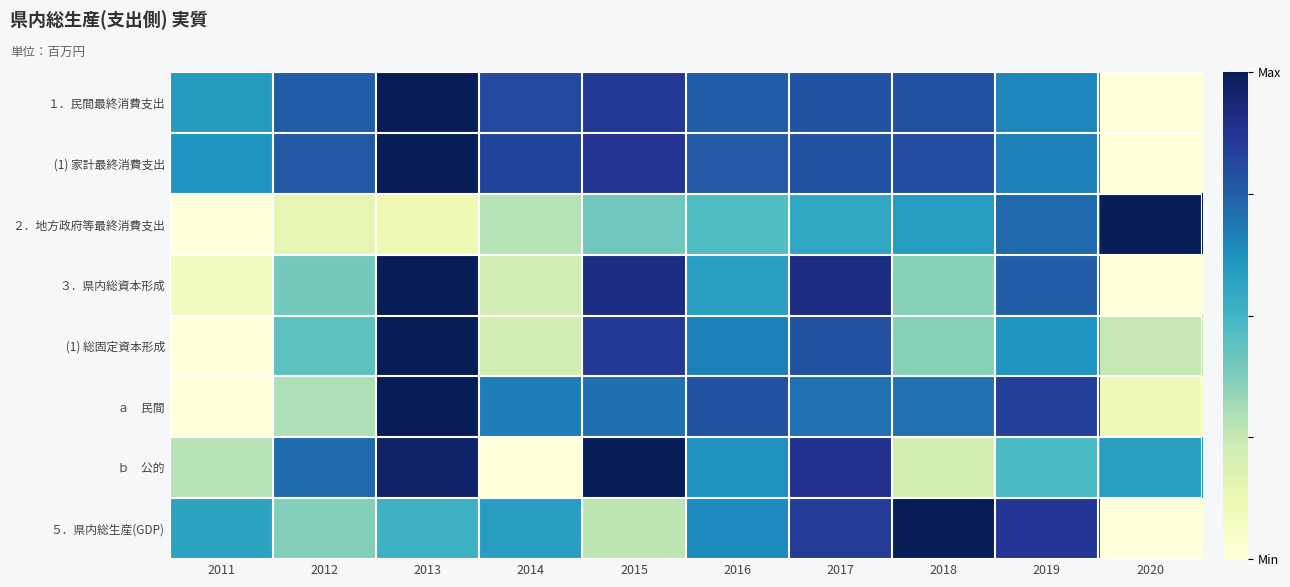

Between 2015 and 2019, which is larger?

2015